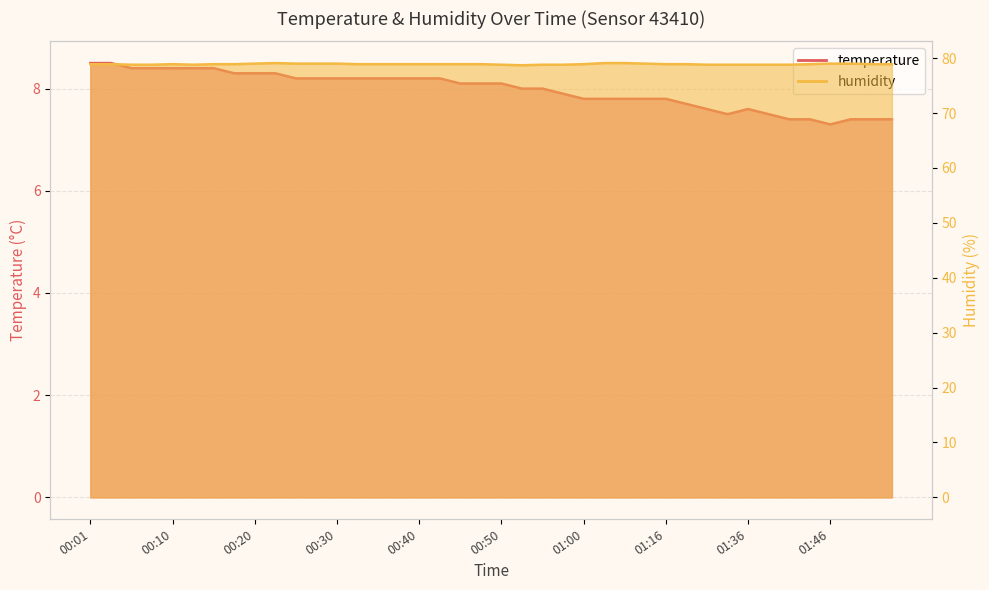

Where is temperature nearest to the value 7?

01:46